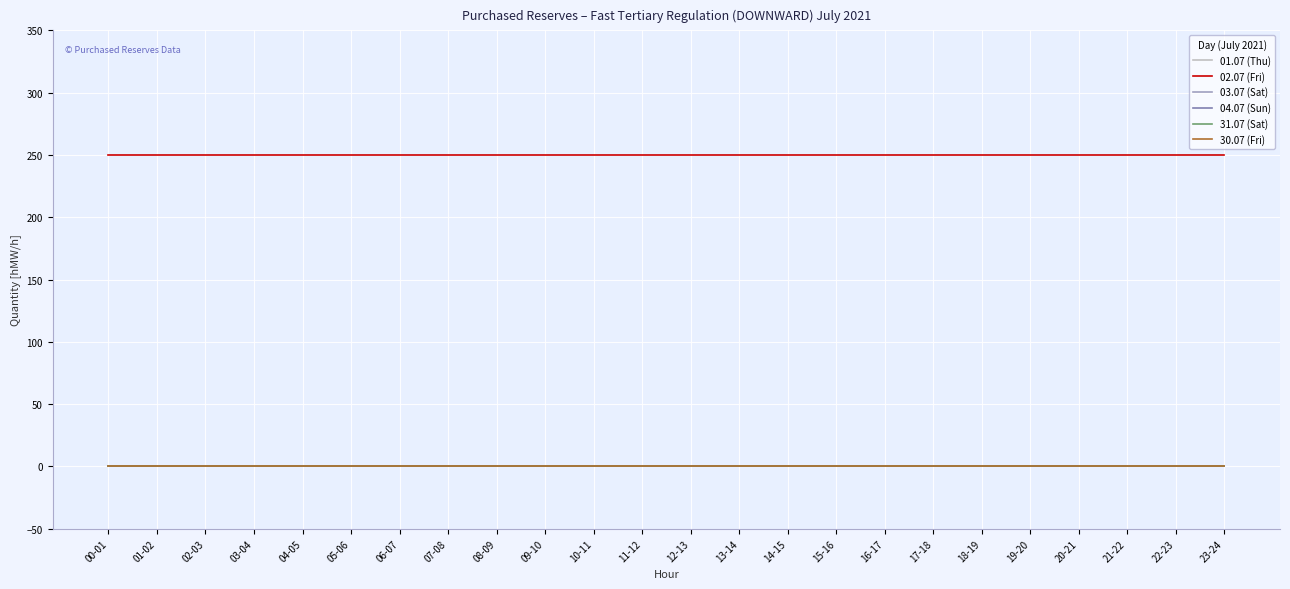

Reading left to right, extract all data points from this chart.

01.07 (Thu): 00-01=0	01-02=0	02-03=0	03-04=0	04-05=0	05-06=0	06-07=0	07-08=0	08-09=0	09-10=0	10-11=0	11-12=0	12-13=0	13-14=0	14-15=0	15-16=0	16-17=0	17-18=0	18-19=0	19-20=0	20-21=0	21-22=0	22-23=0	23-24=0
02.07 (Fri): 00-01=250	01-02=250	02-03=250	03-04=250	04-05=250	05-06=250	06-07=250	07-08=250	08-09=250	09-10=250	10-11=250	11-12=250	12-13=250	13-14=250	14-15=250	15-16=250	16-17=250	17-18=250	18-19=250	19-20=250	20-21=250	21-22=250	22-23=250	23-24=250
03.07 (Sat): 00-01=0	01-02=0	02-03=0	03-04=0	04-05=0	05-06=0	06-07=0	07-08=0	08-09=0	09-10=0	10-11=0	11-12=0	12-13=0	13-14=0	14-15=0	15-16=0	16-17=0	17-18=0	18-19=0	19-20=0	20-21=0	21-22=0	22-23=0	23-24=0
04.07 (Sun): 00-01=0	01-02=0	02-03=0	03-04=0	04-05=0	05-06=0	06-07=0	07-08=0	08-09=0	09-10=0	10-11=0	11-12=0	12-13=0	13-14=0	14-15=0	15-16=0	16-17=0	17-18=0	18-19=0	19-20=0	20-21=0	21-22=0	22-23=0	23-24=0
31.07 (Sat): 00-01=0	01-02=0	02-03=0	03-04=0	04-05=0	05-06=0	06-07=0	07-08=0	08-09=0	09-10=0	10-11=0	11-12=0	12-13=0	13-14=0	14-15=0	15-16=0	16-17=0	17-18=0	18-19=0	19-20=0	20-21=0	21-22=0	22-23=0	23-24=0
30.07 (Fri): 00-01=0	01-02=0	02-03=0	03-04=0	04-05=0	05-06=0	06-07=0	07-08=0	08-09=0	09-10=0	10-11=0	11-12=0	12-13=0	13-14=0	14-15=0	15-16=0	16-17=0	17-18=0	18-19=0	19-20=0	20-21=0	21-22=0	22-23=0	23-24=0